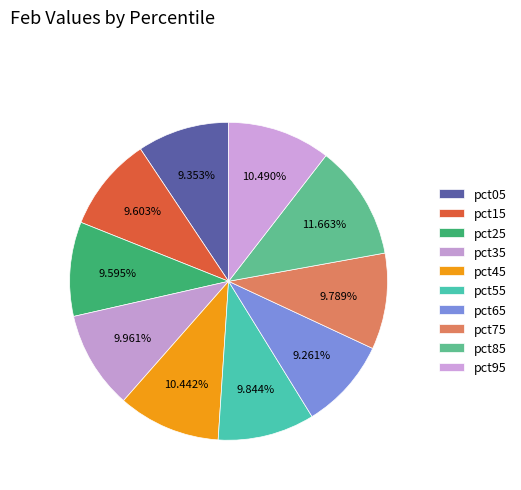

Does any single category account for the majority?

No